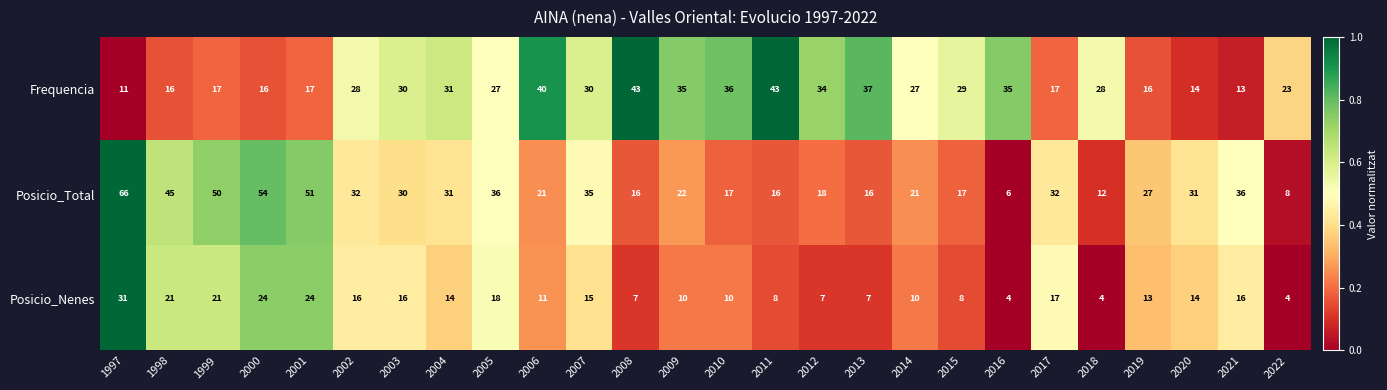

What is the approximate value of Posicio_Nenes at 2005?

18